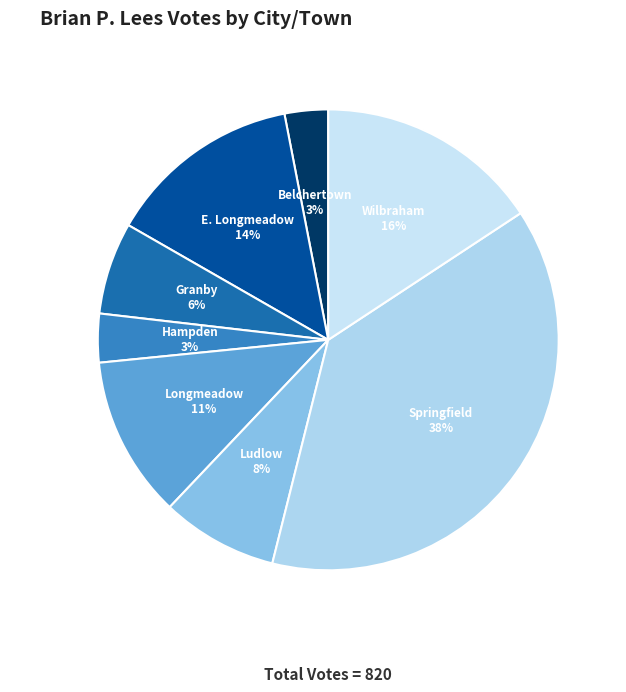

Which has a higher value, Granby or Wilbraham?

Wilbraham